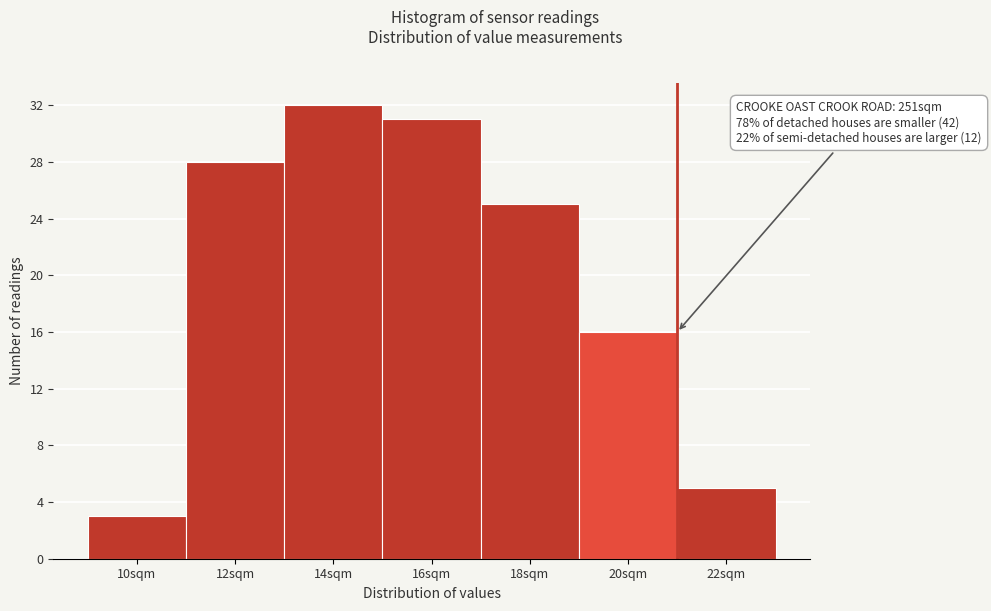

Reading left to right, what are all the values shown in this chart?

3	28	32	31	25	16	5